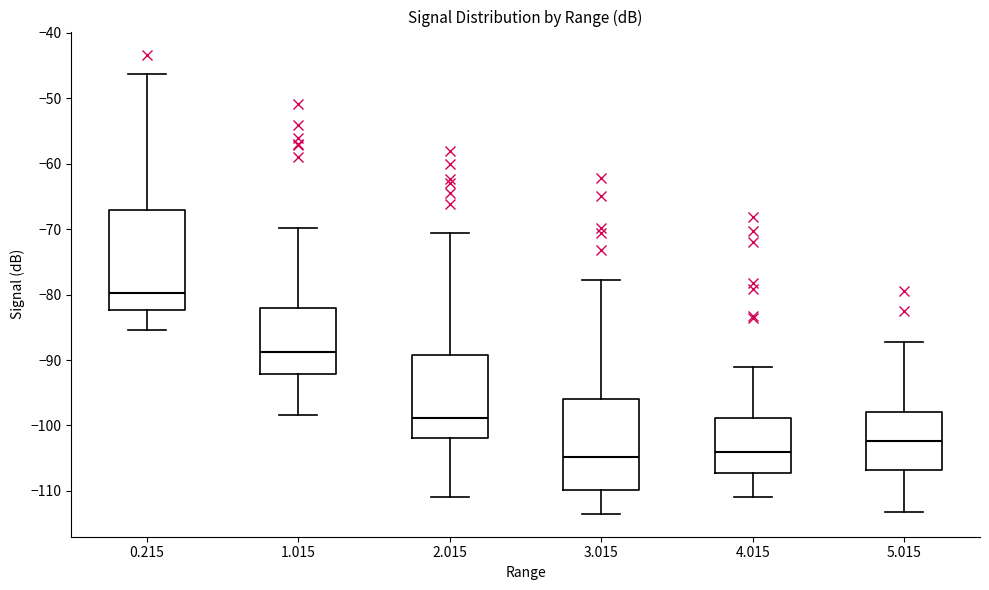

Where is the lower edge of the box at x = 4.015 on the y-axis? The values are not printed on the chart, so give them approximately, as read against the axis.

-107